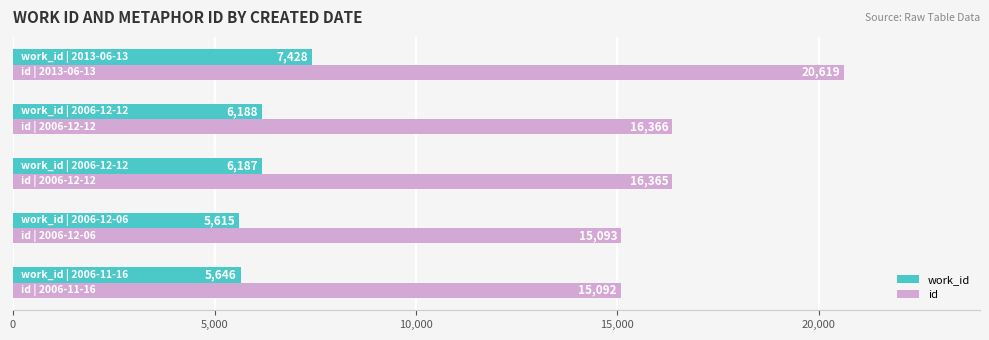

What is the average value of the id series?

16707